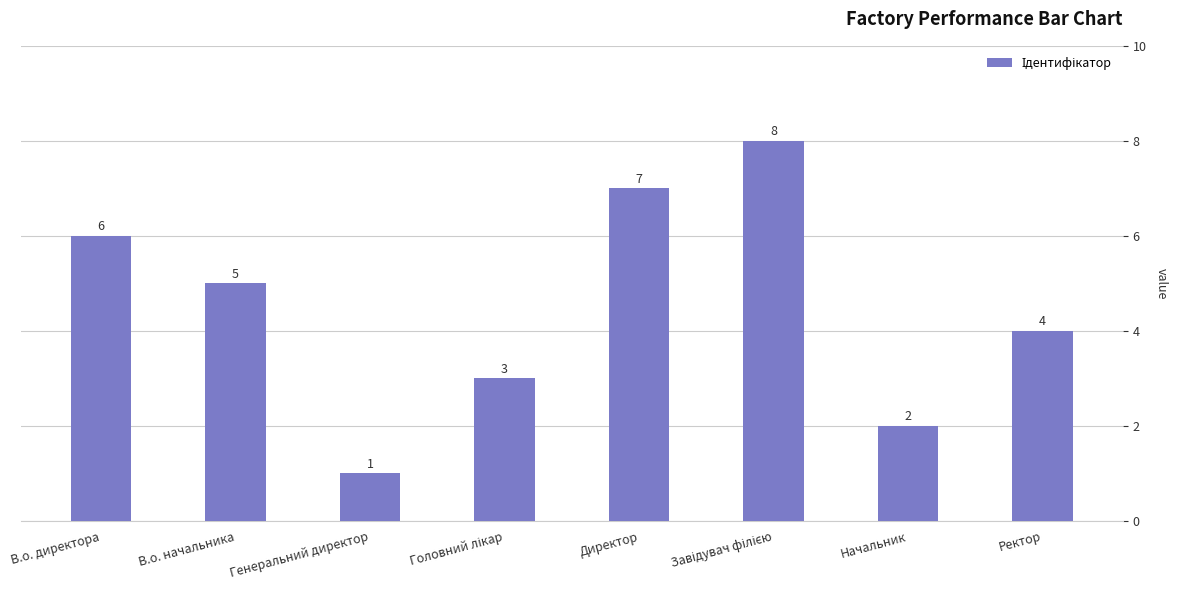

What is the maximum value shown in the chart?

8